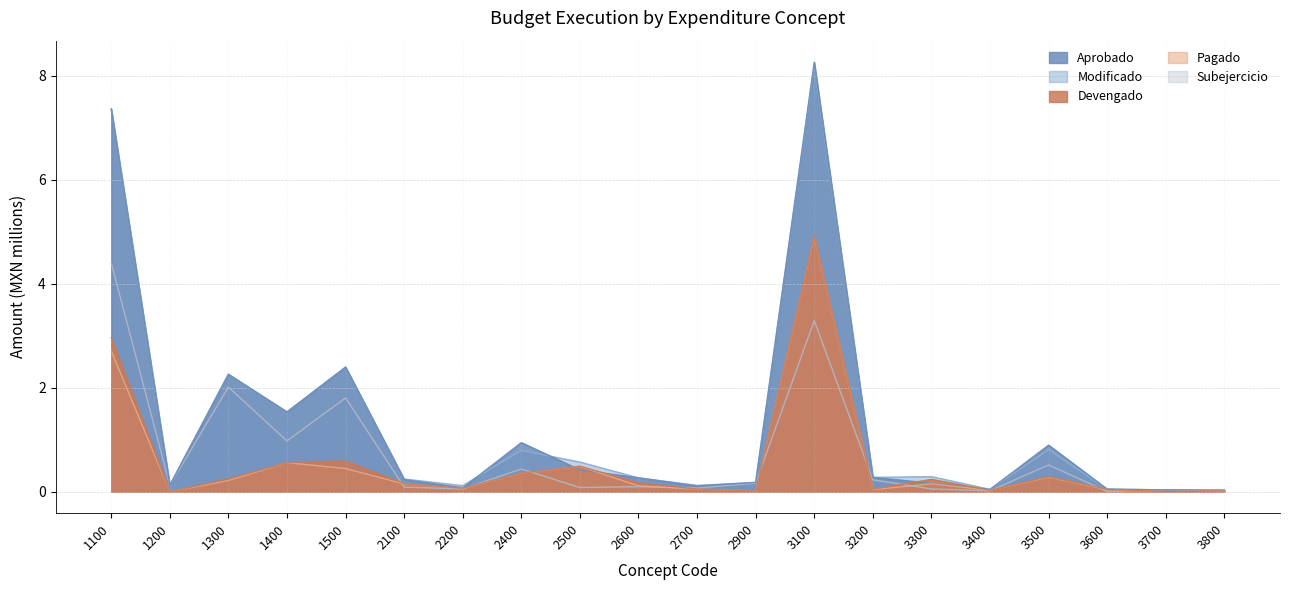

How many lines are shown in the chart?

5